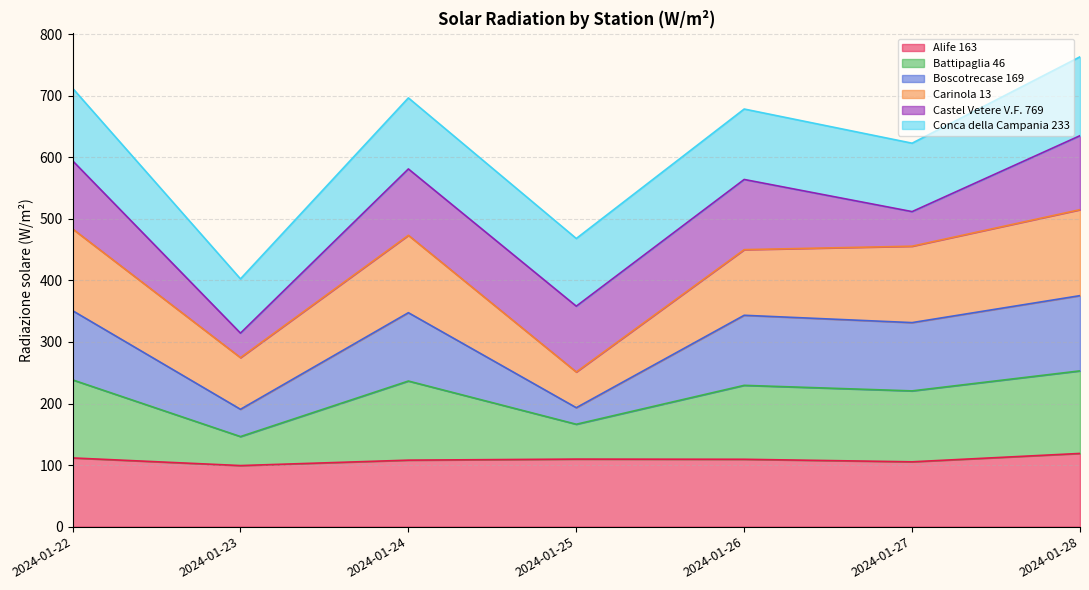

What is the total value across all series at 2024-01-26?

678.3